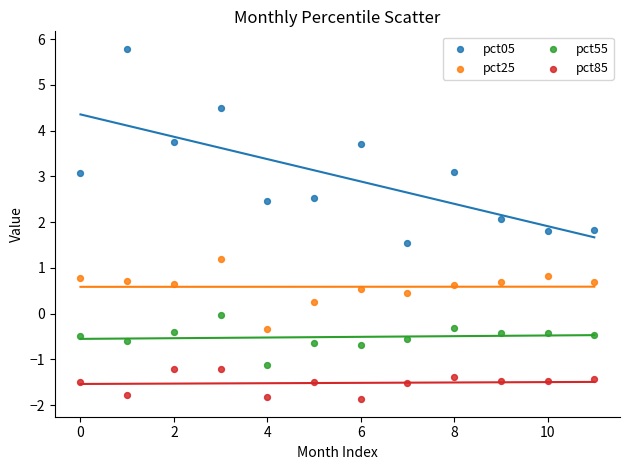

Across all data points, what is the range of Y values (max minus min)?

7.7